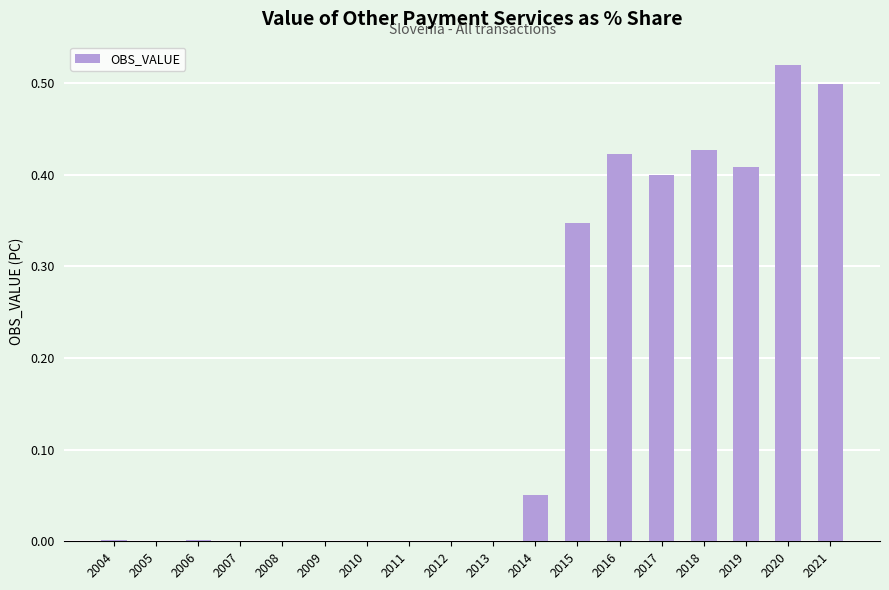

The value at 2015 is 0.2. True or false?

False